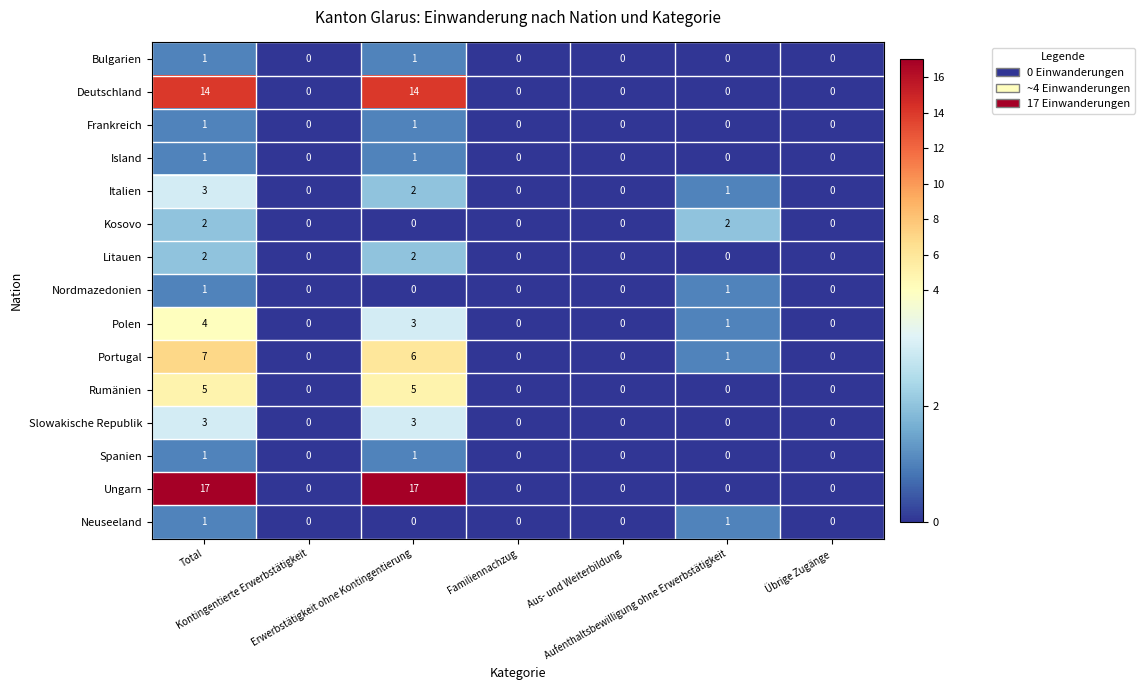

Between Total and Übrige Zugänge, which series saw the biggest shift?

Ungarn